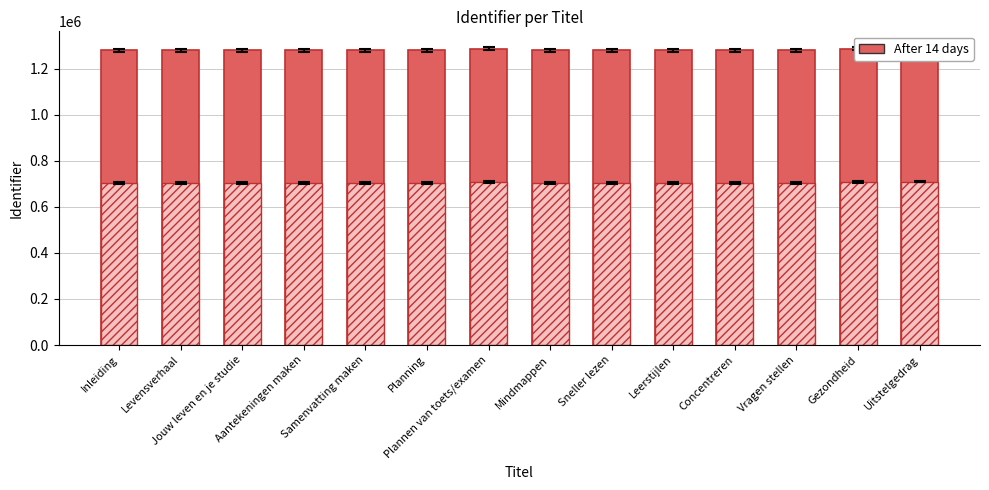

What is the value of the 4th bar from the left?

1280738